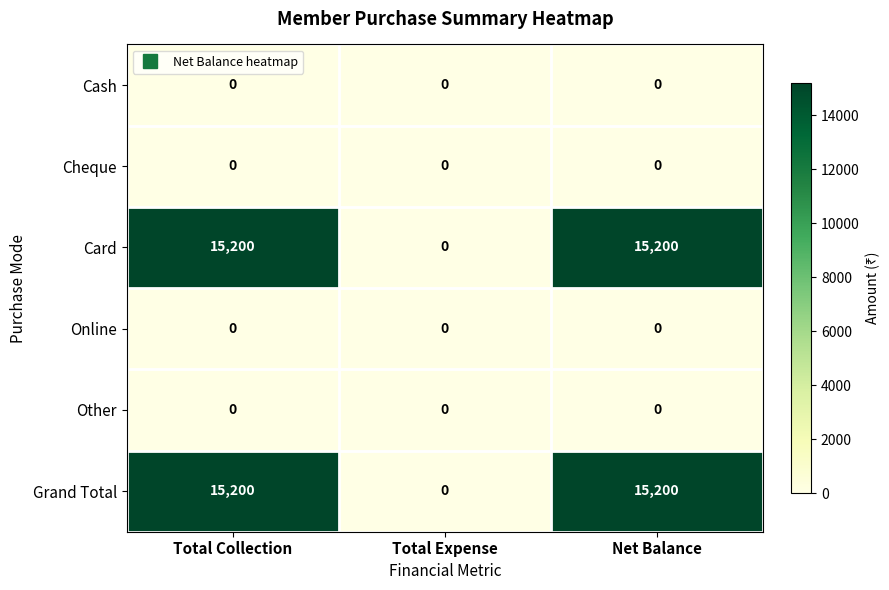

What is the total value across all series at Net Balance?

30400